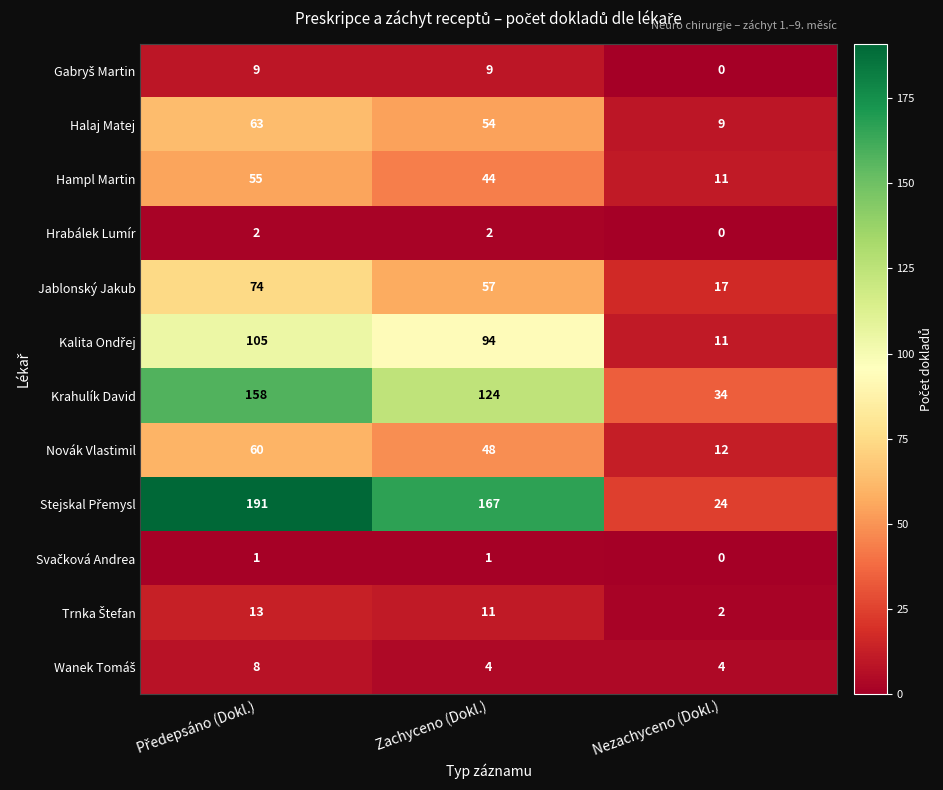

What is the average value of the Hampl Martin series?

37